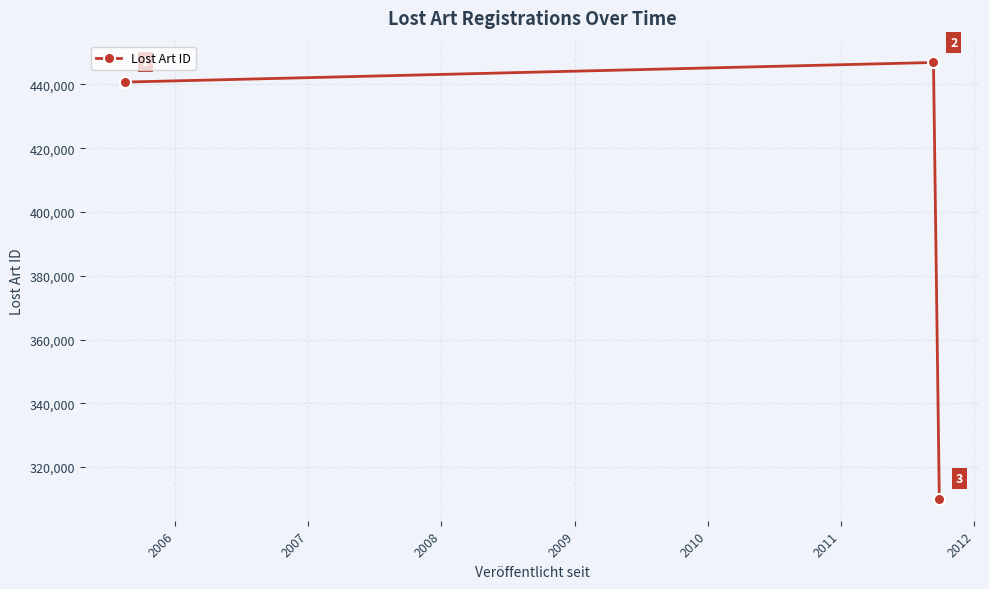

How many categories are shown in the chart?

3